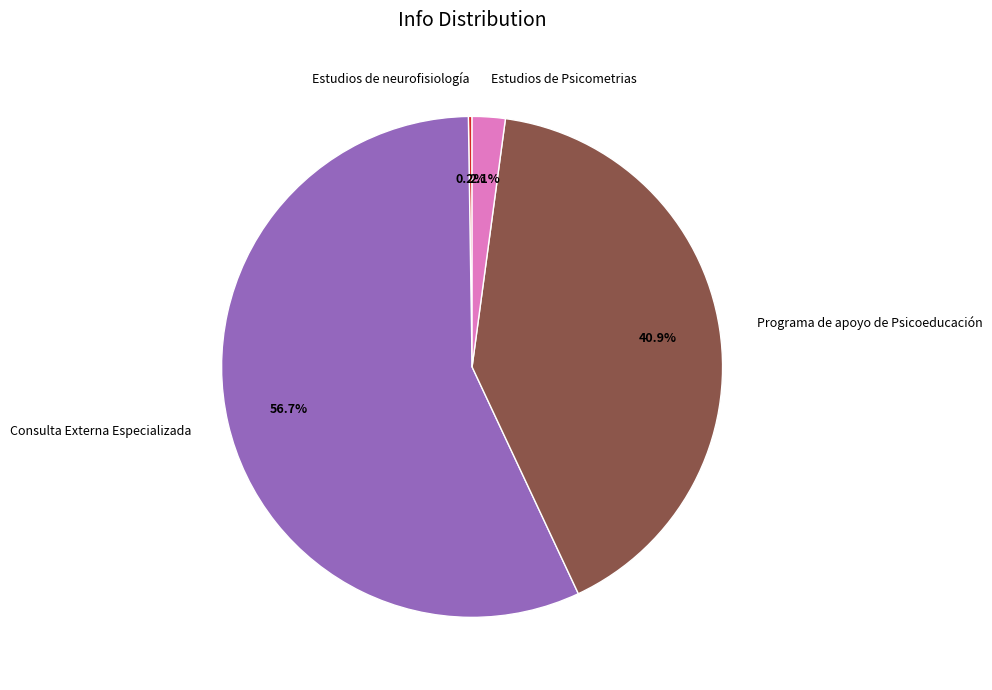

Which slice is the largest?

Consulta Externa Especializada